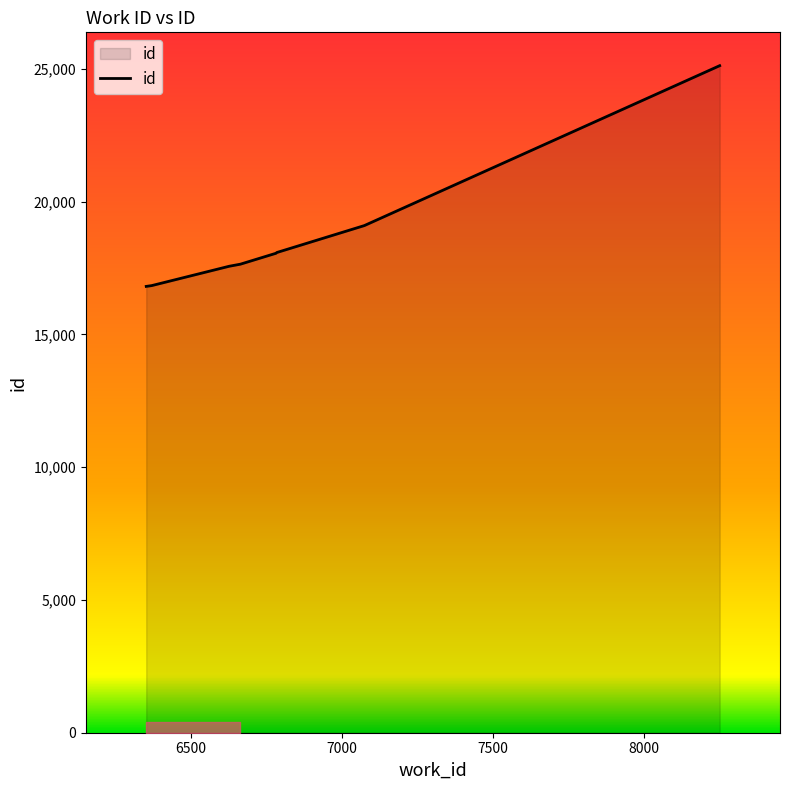

What is the minimum value shown in the chart?

16812